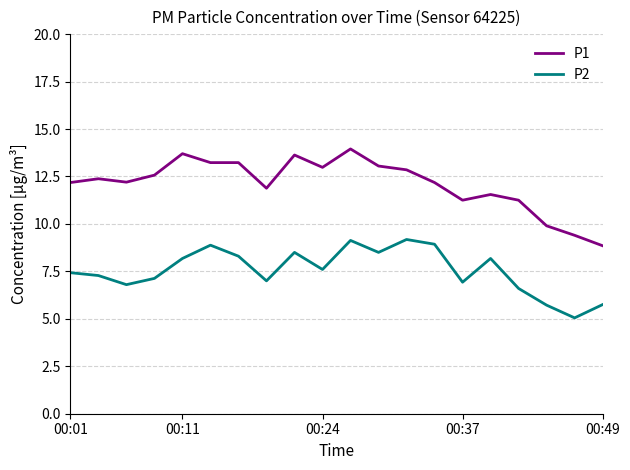

True or false: P1 and P2 intersect in this chart.

False